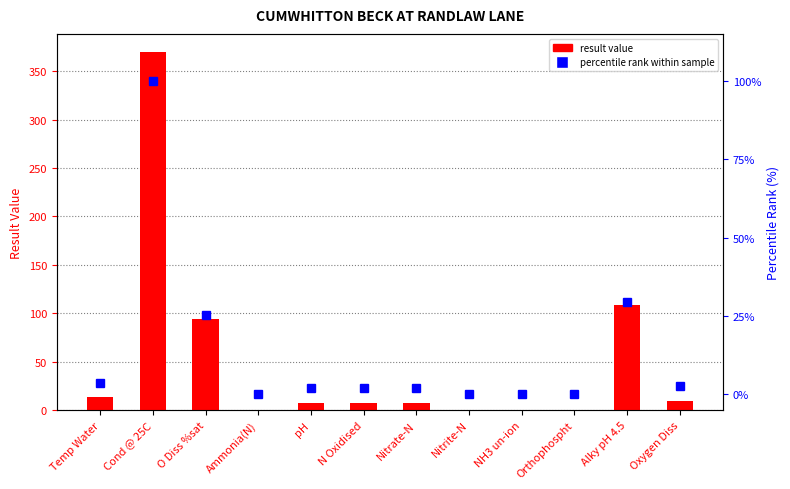

At which label is percentile rank within sample closest to 50?

Alky pH 4.5